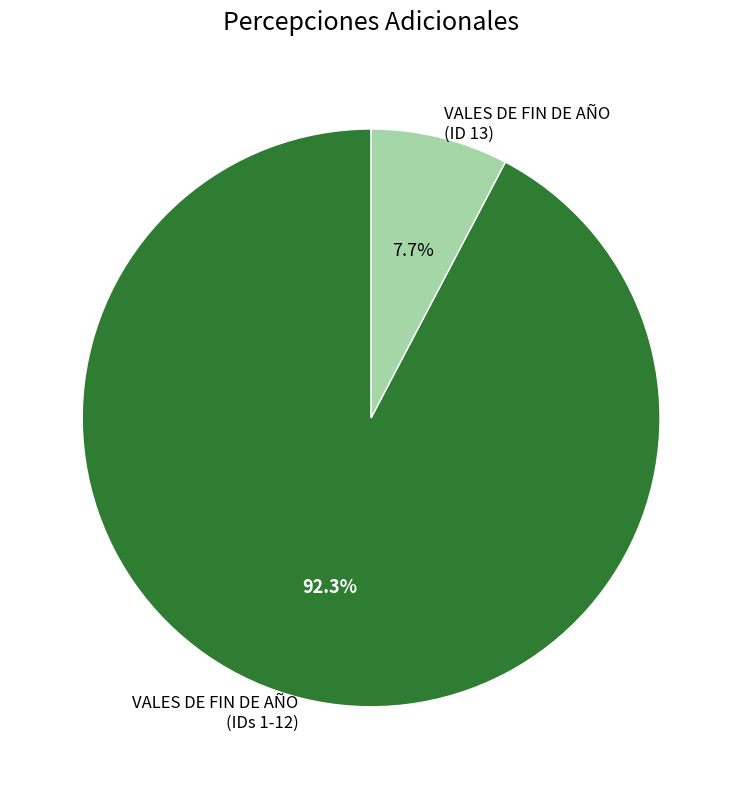

What is the largest slice in the pie chart?

VALES DE FIN DE AÑO (IDs 1-12)